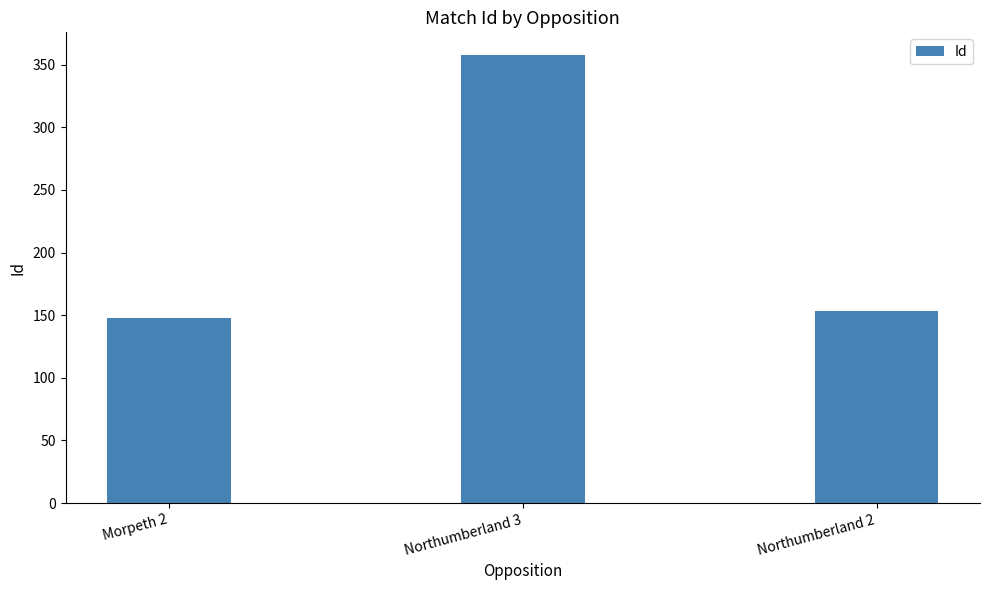

What is the difference between the maximum and minimum values?

210